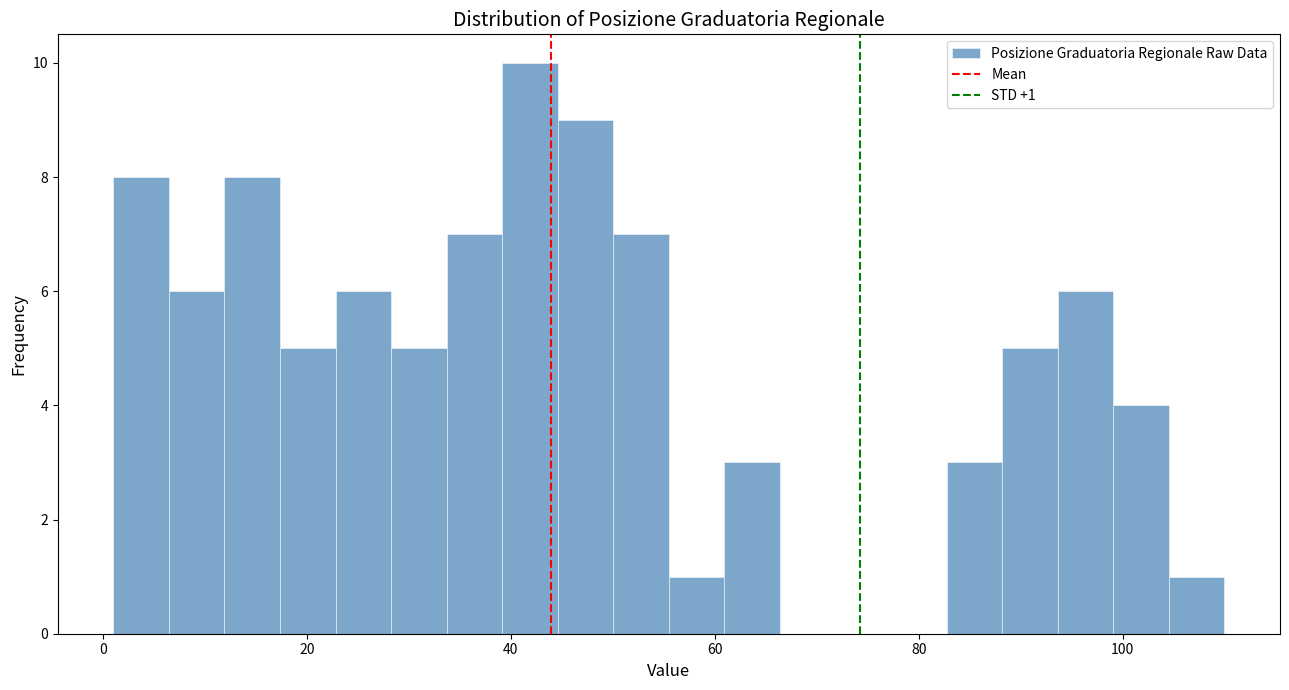

Read against the x-axis, roughly where is the centre of the tallest bar?

42